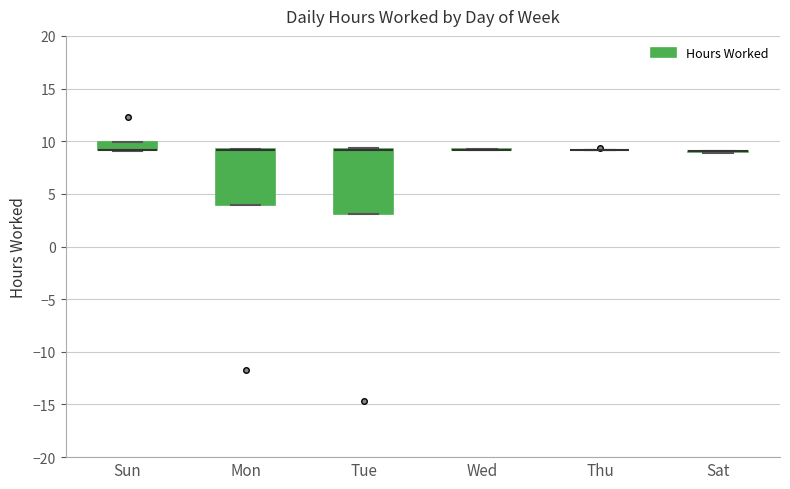

Reading left to right, transcribe this box plot: for each box, give where its median line is, the range the box spans, and where its two whiskers end, as read against the y-axis. The values are not printed on the chart, so give them approximately, as read against the axis.

Sun: median 9.0 (drawn on the box's lower edge), box 9.0 to 10.0, whiskers 9.0 to 10.0
Mon: median 9.0 (drawn on the box's upper edge), box 4.0 to 9.0, whiskers 4.0 to 9.5
Tue: median 9.0 (drawn on the box's upper edge), box 3.0 to 9.5, whiskers 3.0 to 9.5
Wed: box collapsed to a line at 9.0, whiskers 9.0 to 9.5
Thu: box collapsed to a line at 9.0, whiskers 9.0 to 9.0
Sat: box collapsed to a line at 9.0, whiskers 9.0 to 9.0